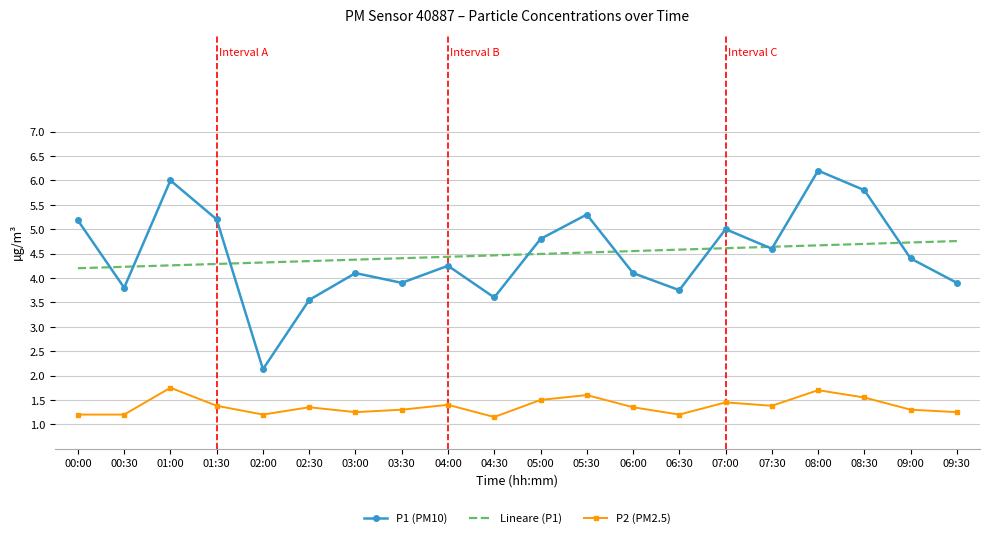

True or false: P2 (PM2.5) and Lineare (P1) cross at least once.

False